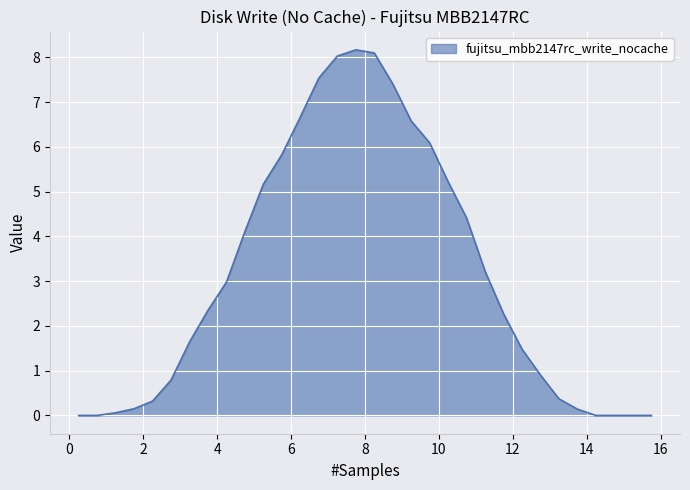

Count the number of values greater than 2.

17